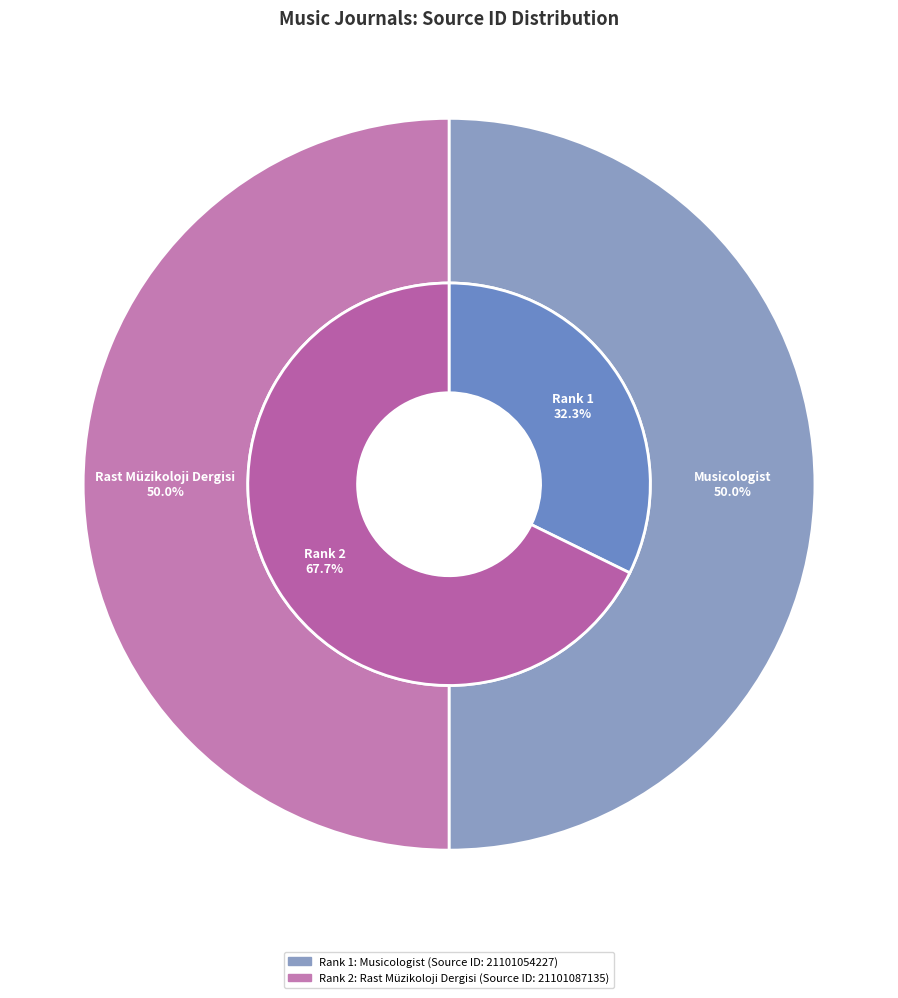

What percentage is the Musicologist (Rank 1) slice, to the nearest percent?

50%